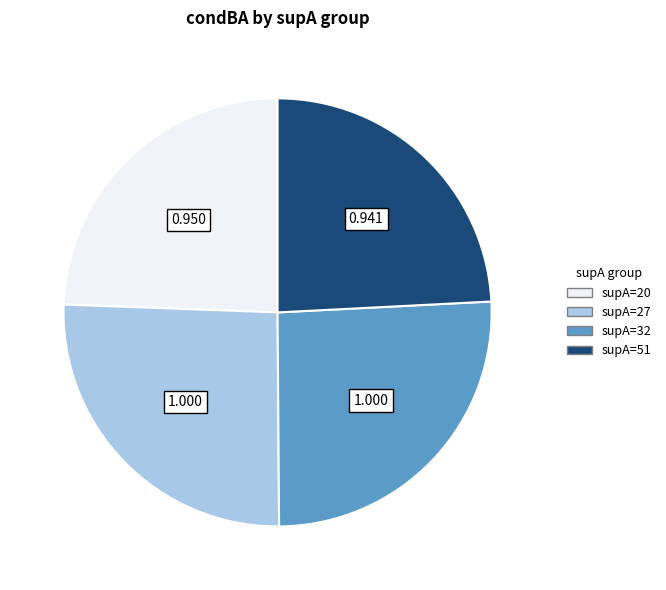

Do supA=27 and supA=32 together represent more than half of the pie?

Yes